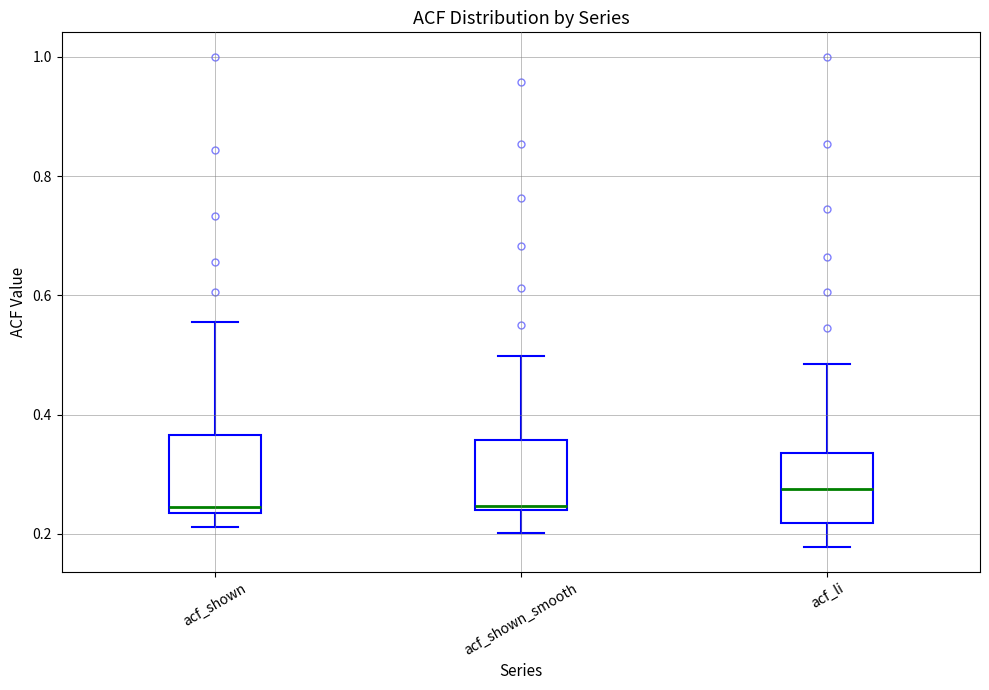

Where does the median line of the box for acf_li sit on the y-axis? The values are not printed on the chart, so give them approximately, as read against the axis.

0.28